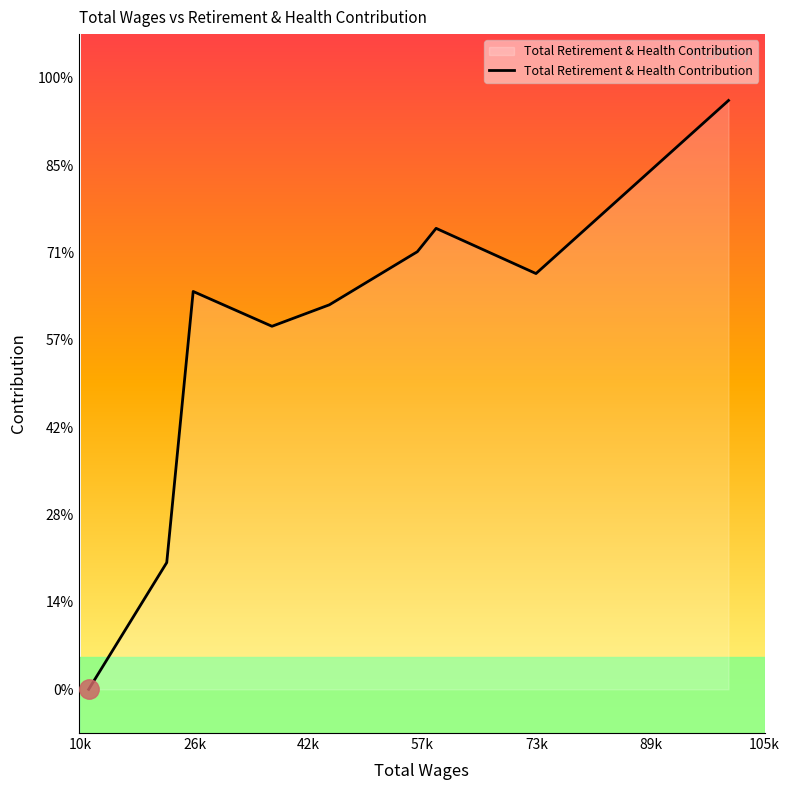

Is this an area chart (filled region under the line)?

Yes